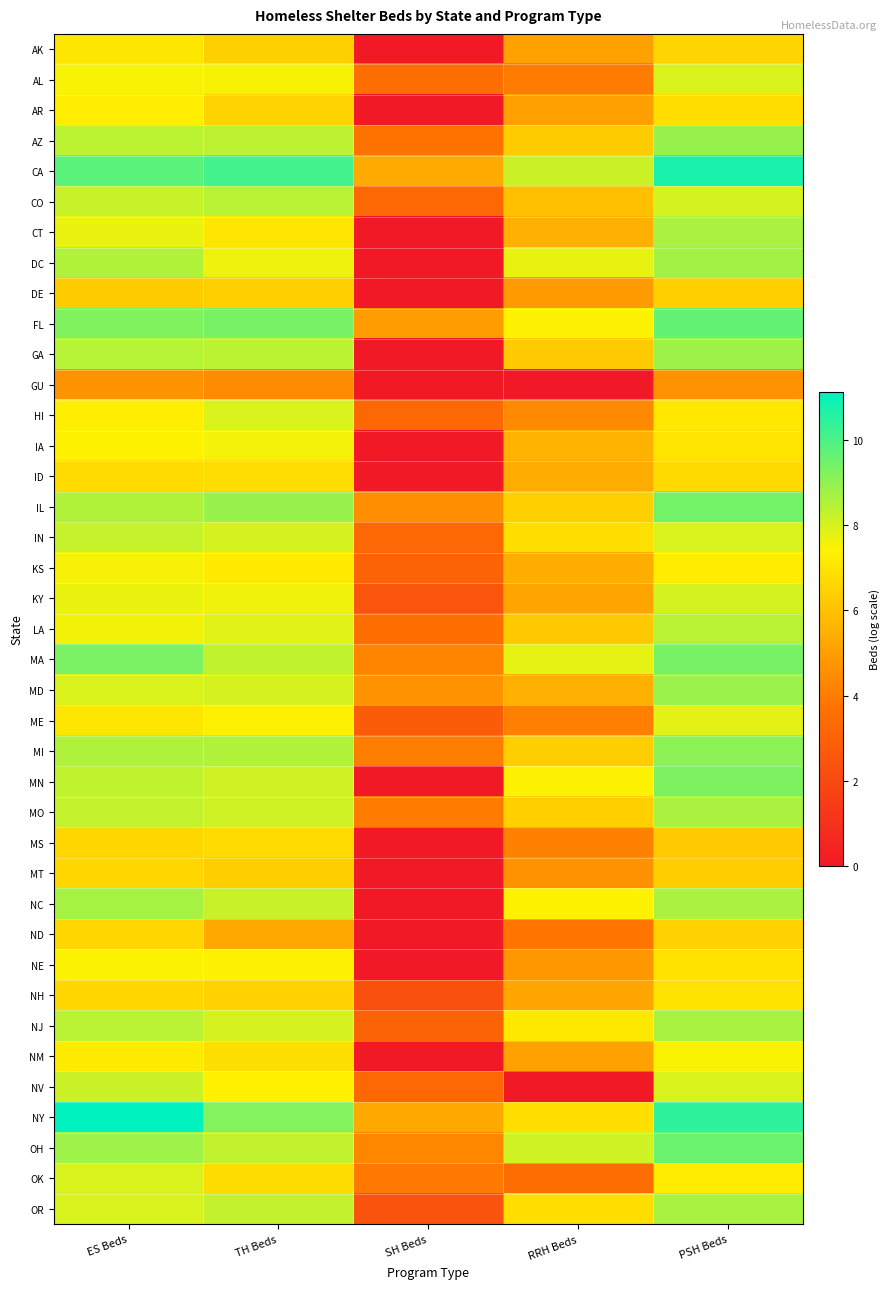

Which has a higher value, RRH Beds or ES Beds?

ES Beds